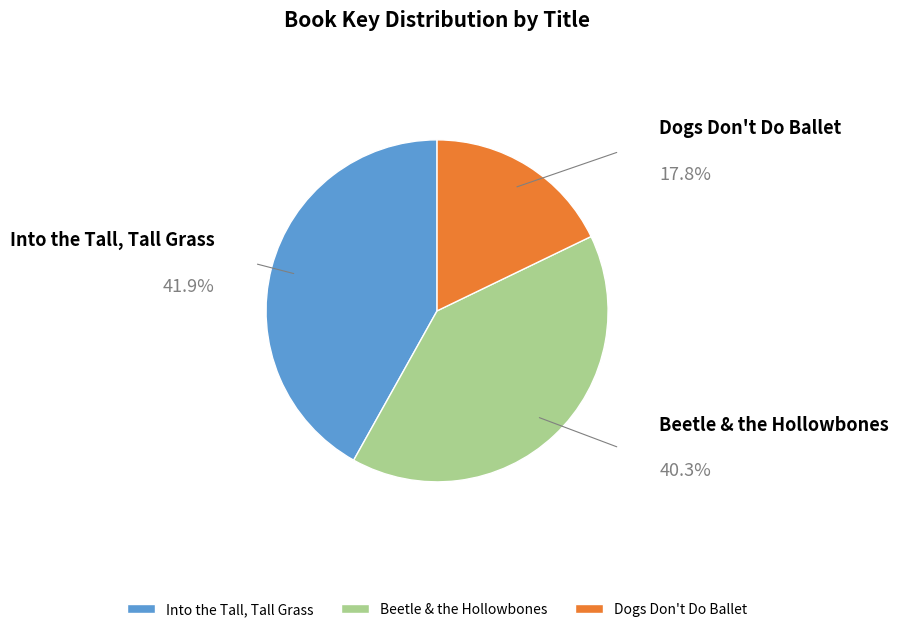

To the nearest percent, what portion does Dogs Don't Do Ballet represent?

18%